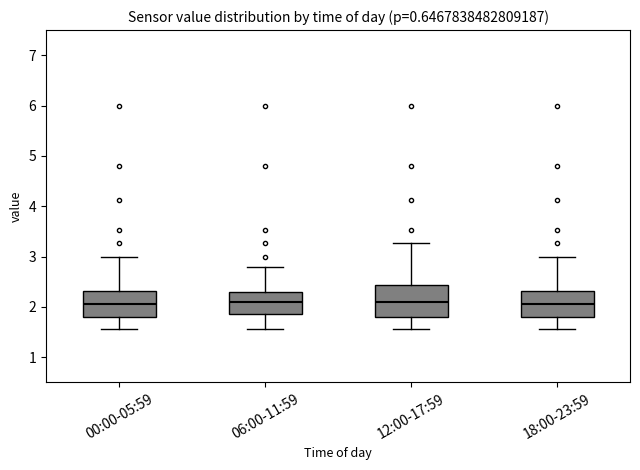

Where does the lower whisker of the box for 06:00-11:59 end on the y-axis? The values are not printed on the chart, so give them approximately, as read against the axis.

1.6